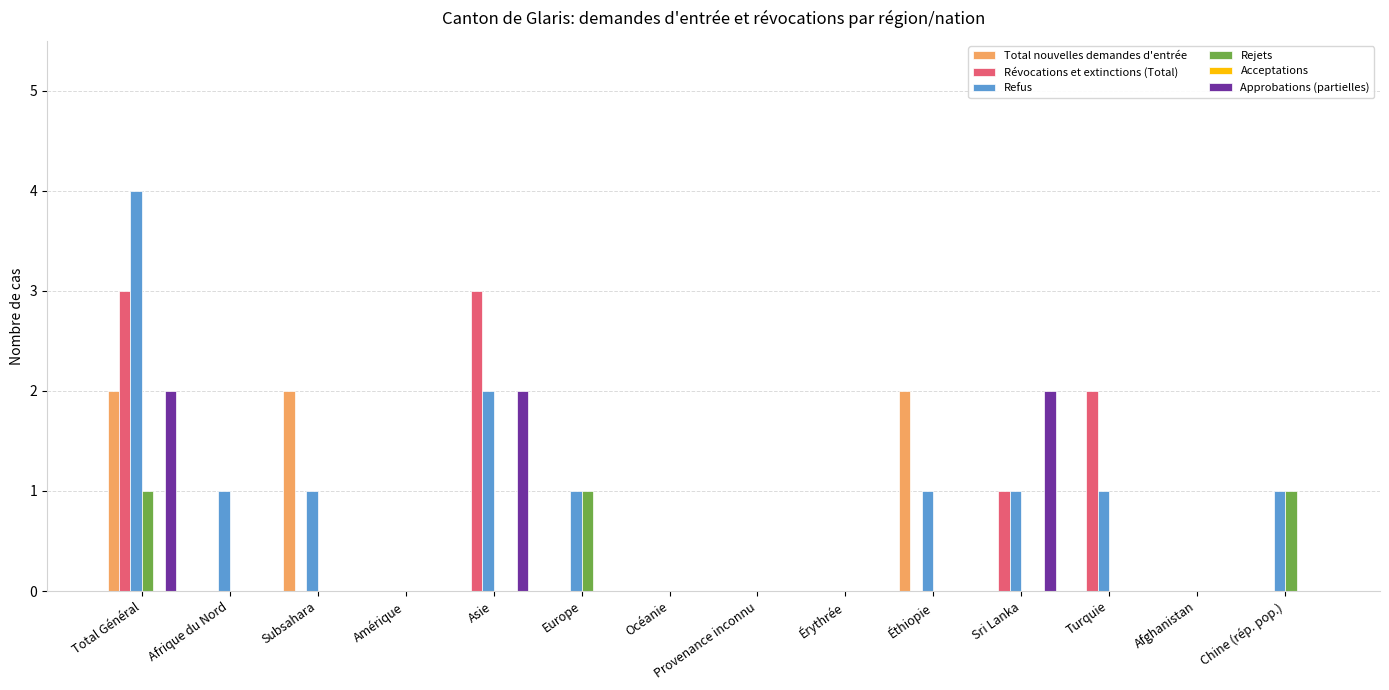

Which category has the highest value across all series?

Total Général